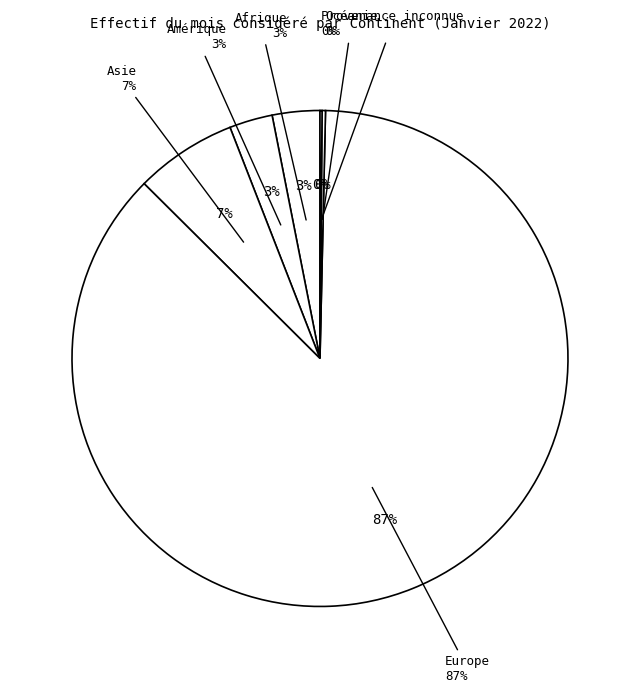

Which slice represents more than half of the pie?

Europe